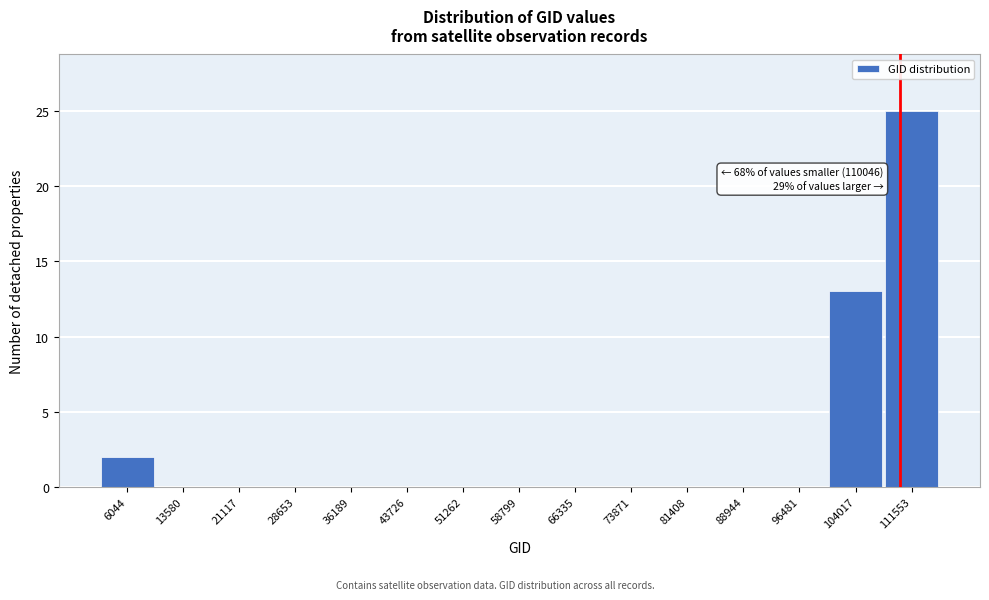

Which range on the x-axis has the tallest bar?

108000 to 115000